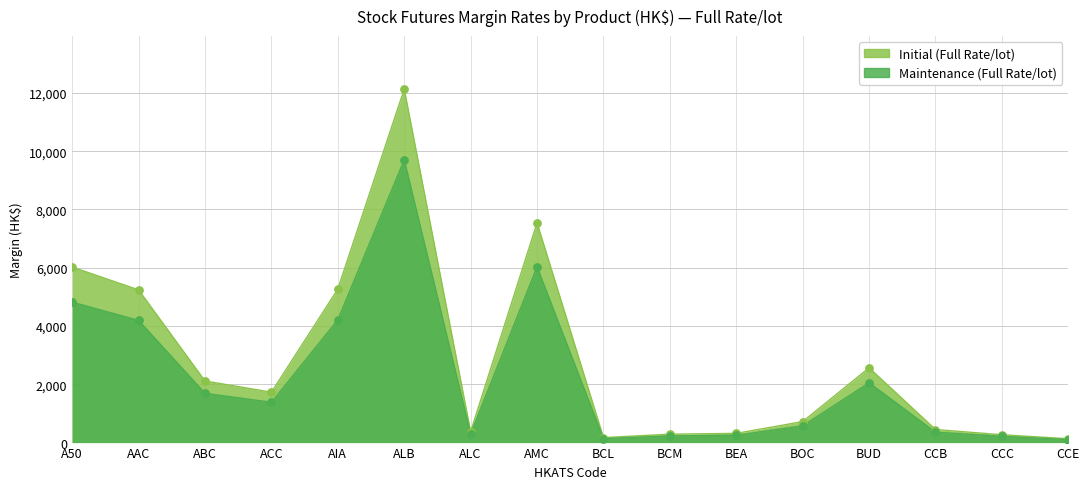

Which series has the largest Y range (max minus min)?

Initial (Full Rate/lot)